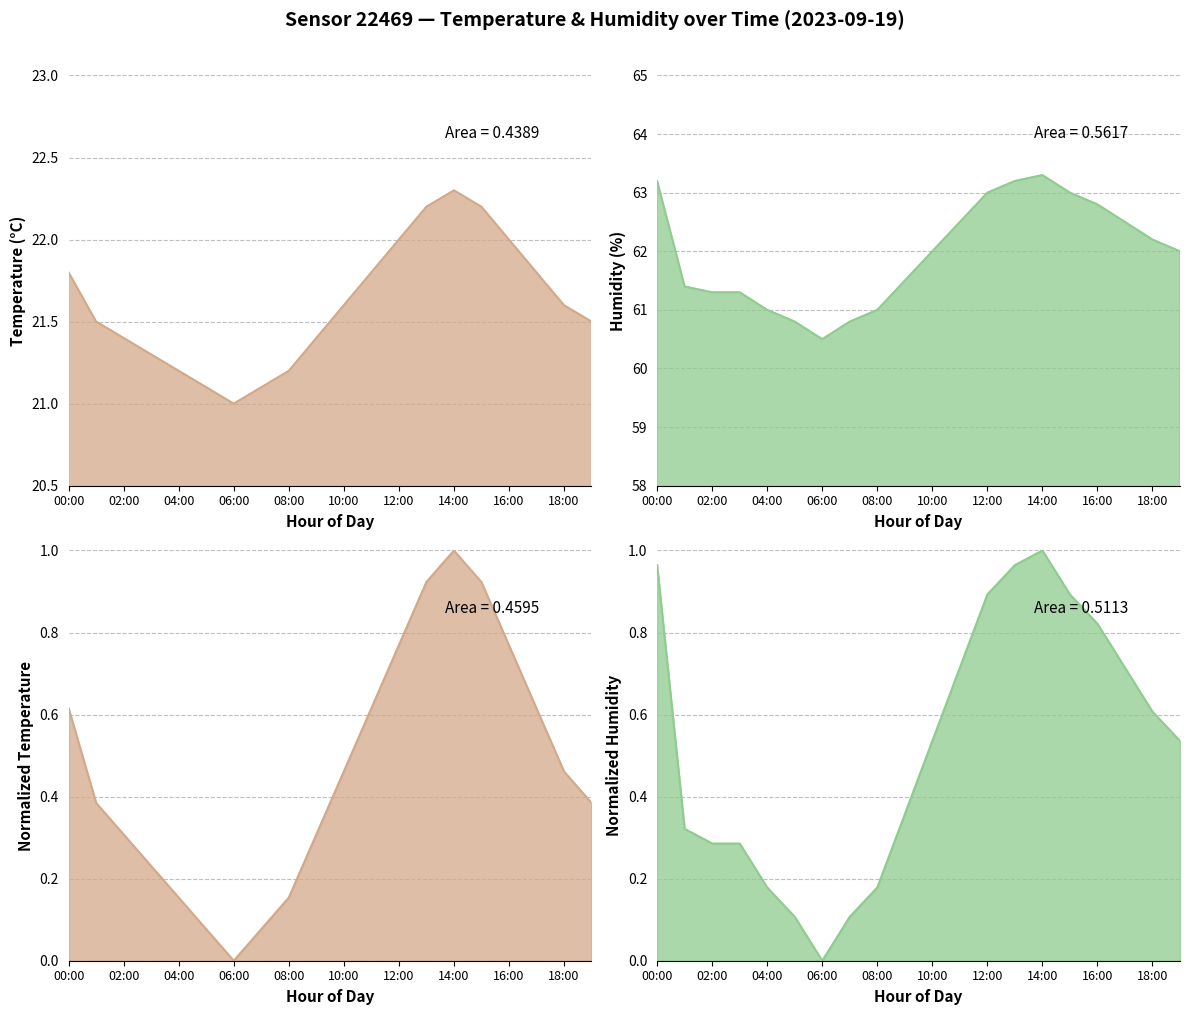

The temperature series shows 31.0 at 12:00. True or false?

False